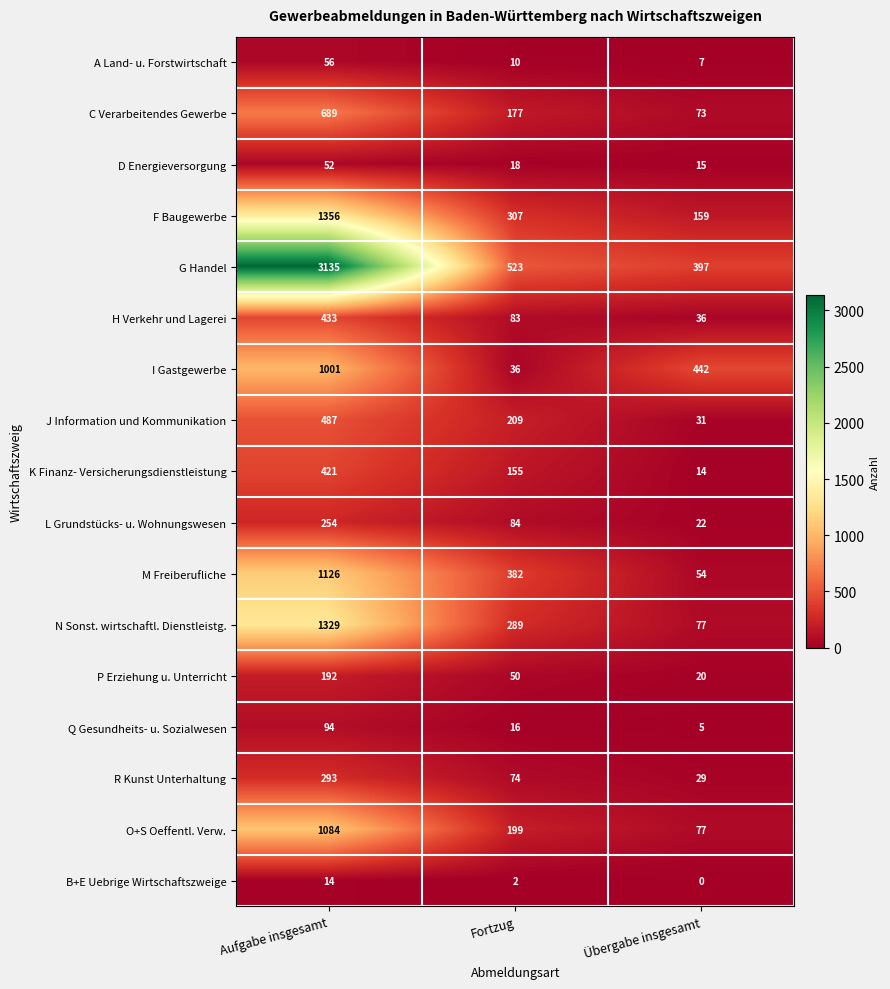

Read the J Information und Kommunikation value at Fortzug.

209